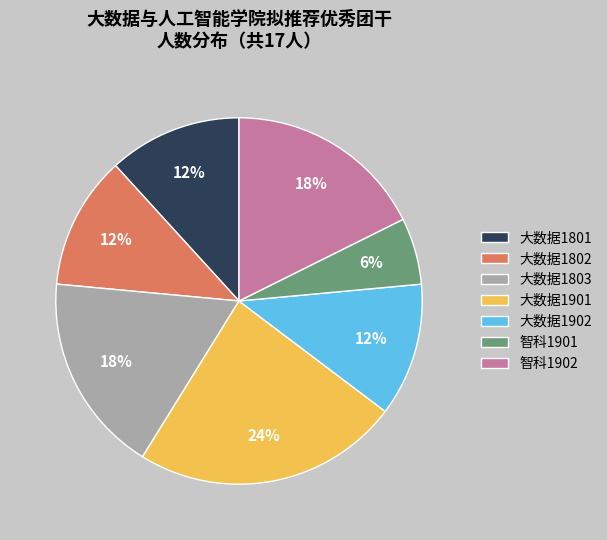

Is 智科1901 the majority of the pie?

No